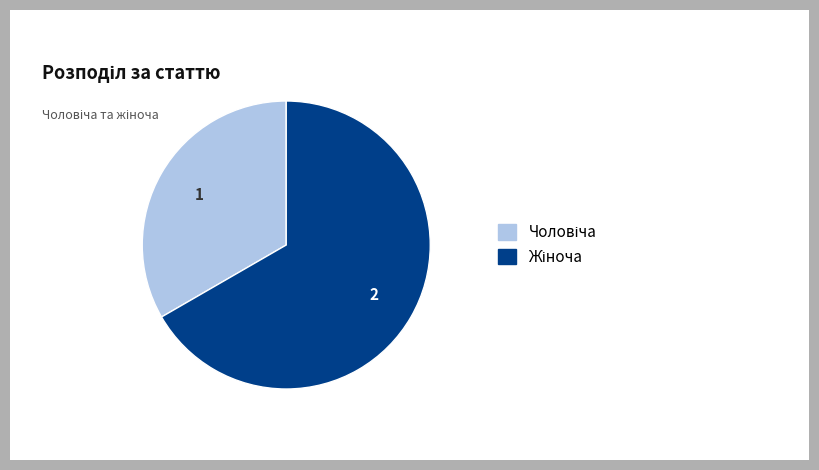

Is there a majority slice in this chart?

Yes